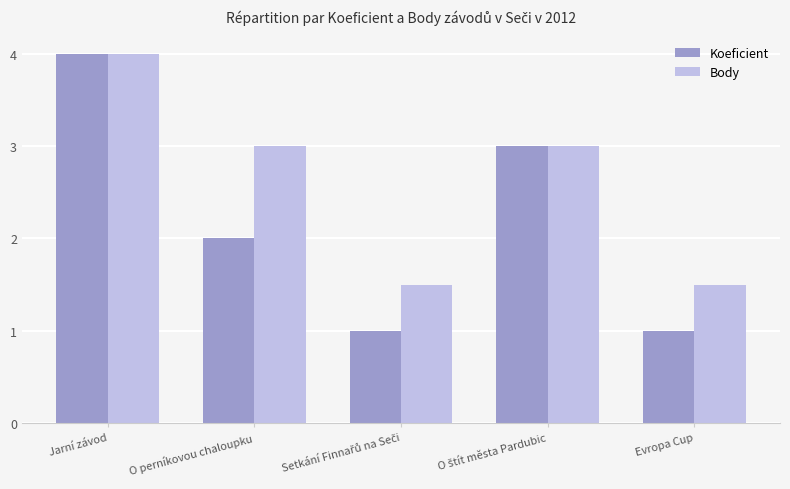

At which label does Koeficient first exceed 2?

Jarní závod